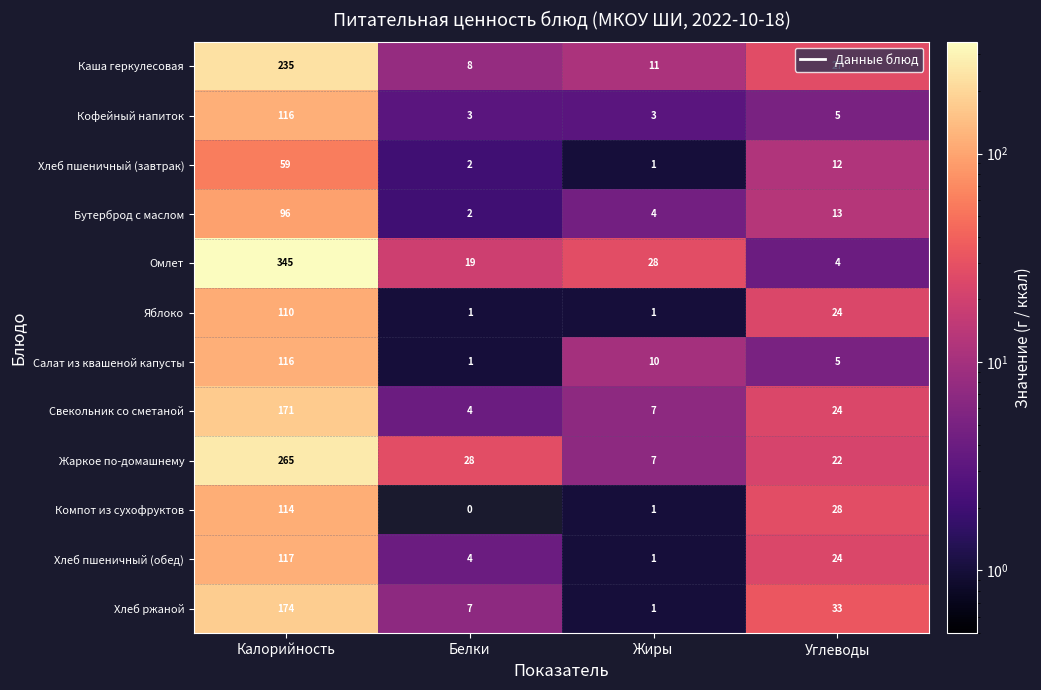

Count the number of categories in the chart.

4